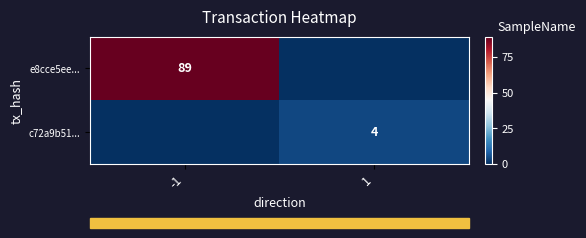

Is it true that e8cce5ee... equals 139 at -1?

False